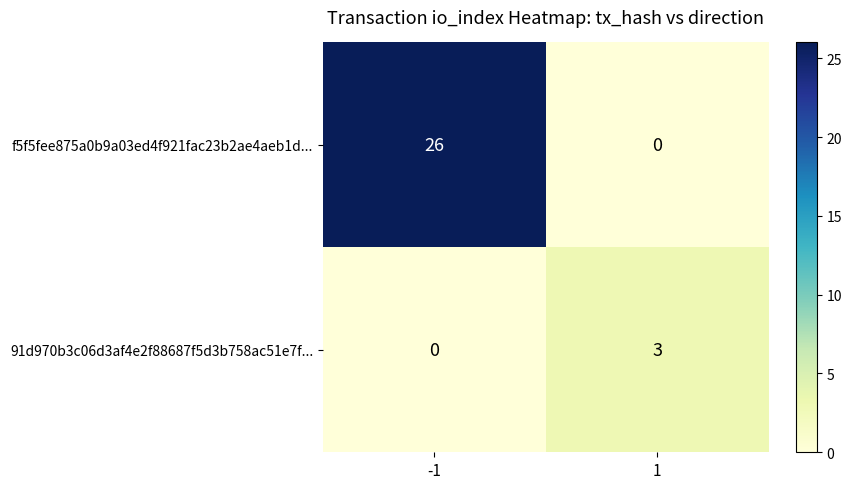

How many positive values does the f5f5fee875a0b9a03ed4f921fac23b2ae4aeb1d... series have?

1